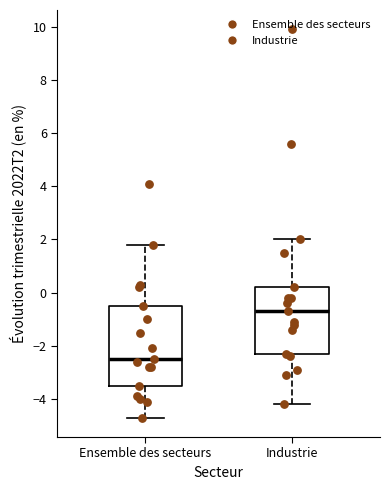

Where does the lower whisker of the box for Ensemble des secteurs end on the y-axis? The values are not printed on the chart, so give them approximately, as read against the axis.

-4.6